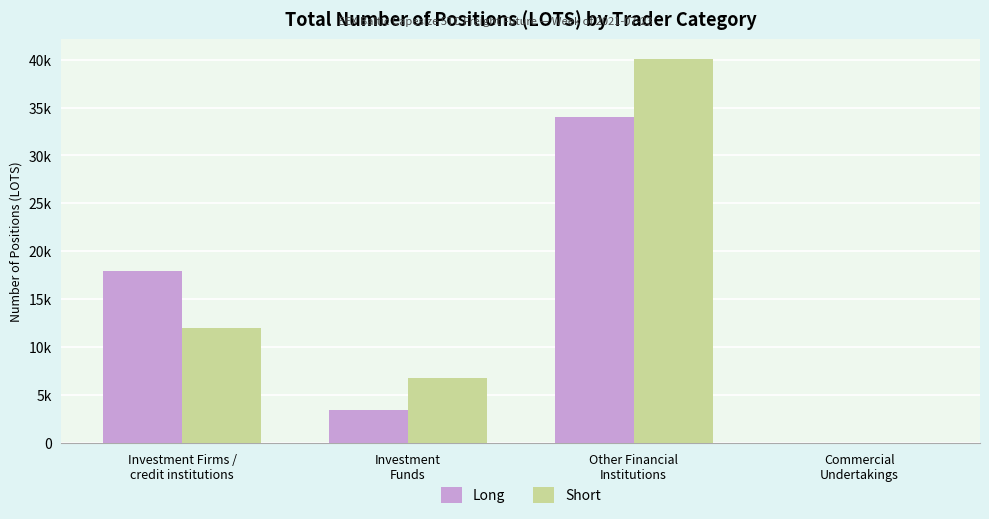

Reading right to left, extract all data points from this chart.

Long: Commercial
Undertakings=0.0	Other Financial
Institutions=33969.7	Investment
Funds=3464.4	Investment Firms /
credit institutions=17940.4
Short: Commercial
Undertakings=0.0	Other Financial
Institutions=40109.1	Investment
Funds=6798.0	Investment Firms /
credit institutions=12005.4